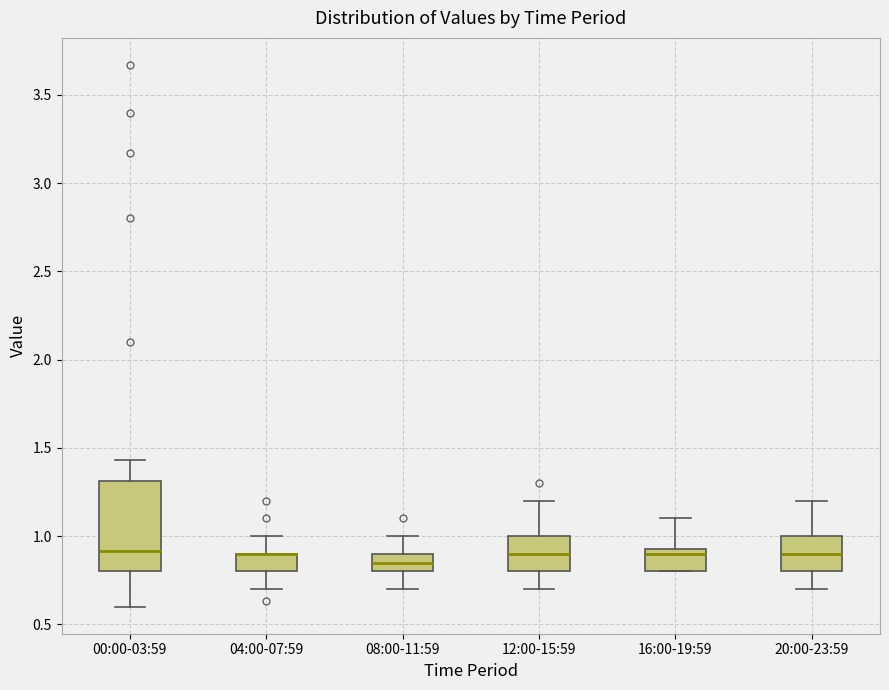

Reading left to right, transcribe this box plot: for each box, give where its median line is, the range the box spans, and where its two whiskers end, as read against the y-axis. The values are not printed on the chart, so give them approximately, as read against the axis.

00:00-03:59: median 0.90, box 0.80 to 1.30, whiskers 0.60 to 1.45
04:00-07:59: median 0.90 (drawn on the box's upper edge), box 0.80 to 0.90, whiskers 0.70 to 1.00
08:00-11:59: median 0.85, box 0.80 to 0.90, whiskers 0.70 to 1.00
12:00-15:59: median 0.90, box 0.80 to 1.00, whiskers 0.70 to 1.20
16:00-19:59: median 0.90, box 0.80 to 0.95, whiskers 0.80 to 1.10
20:00-23:59: median 0.90, box 0.80 to 1.00, whiskers 0.70 to 1.20